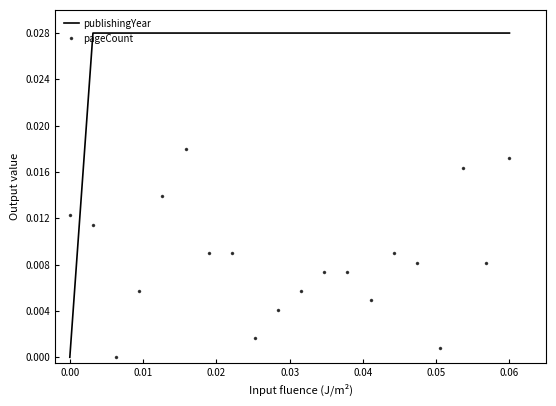

After their last crossing, which series has the higher values: publishingYear or pageCount?

publishingYear